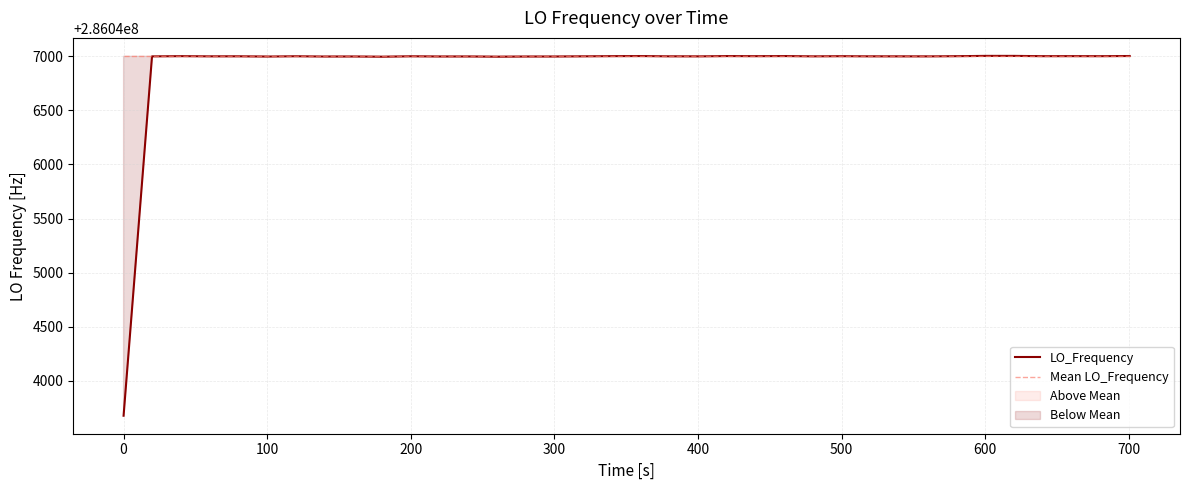

How many data points in LO_Frequency are less than 286047000?

16